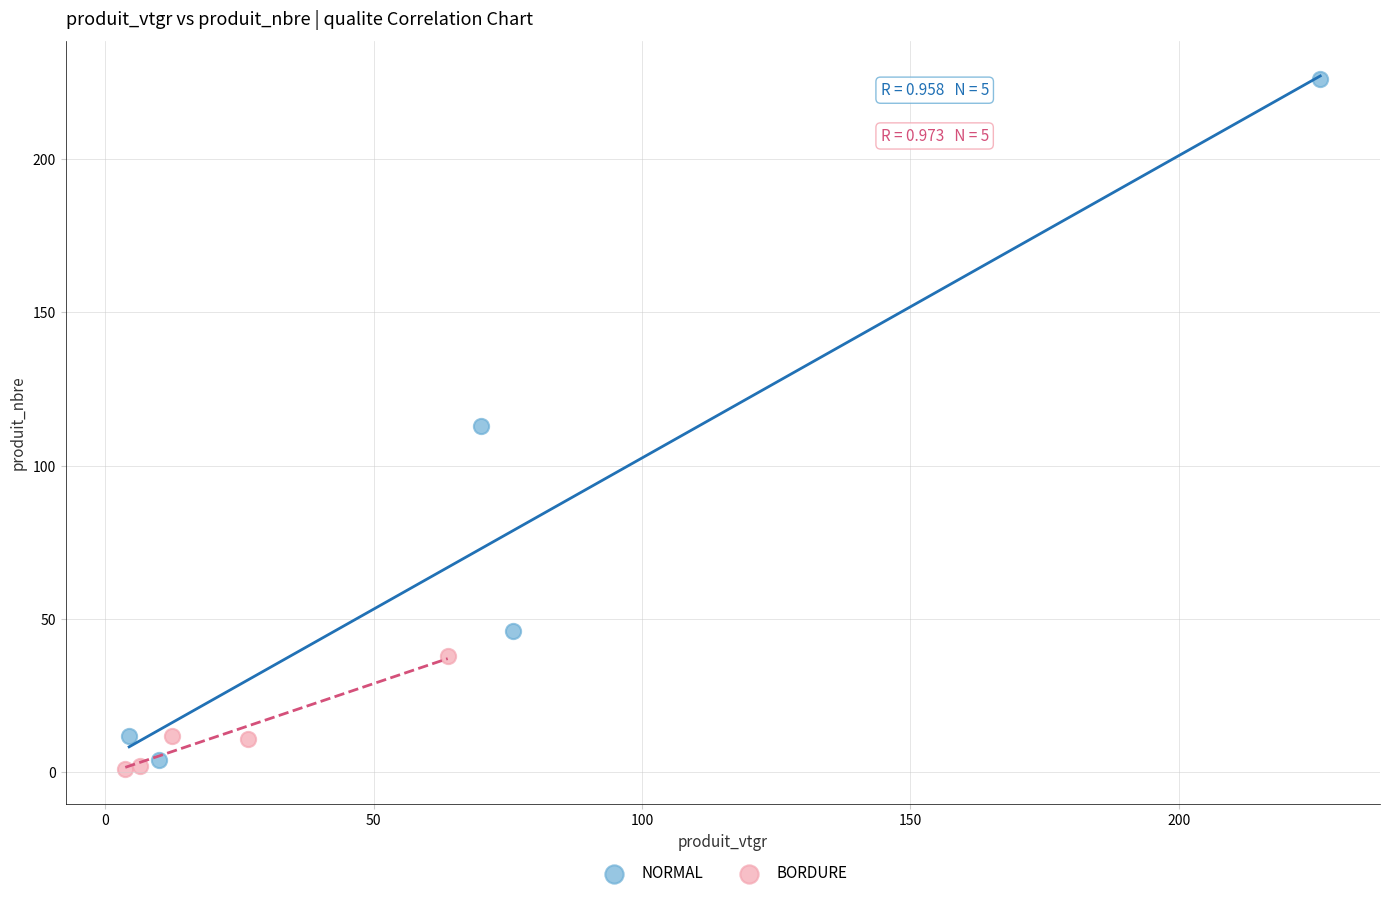

Which series reaches the maximum Y coordinate?

NORMAL